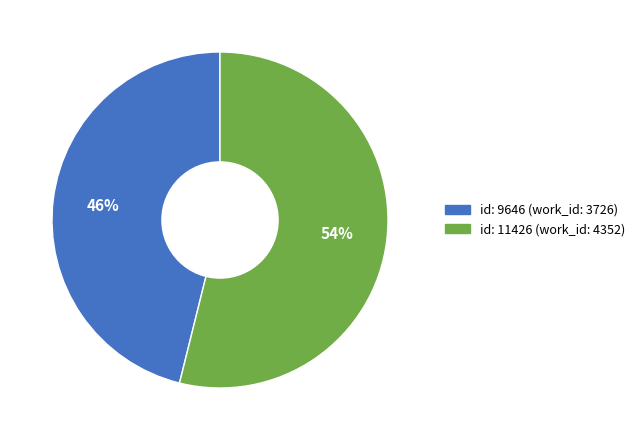

To the nearest percent, what is the difference between the largest and smallest slice percentages?

8%